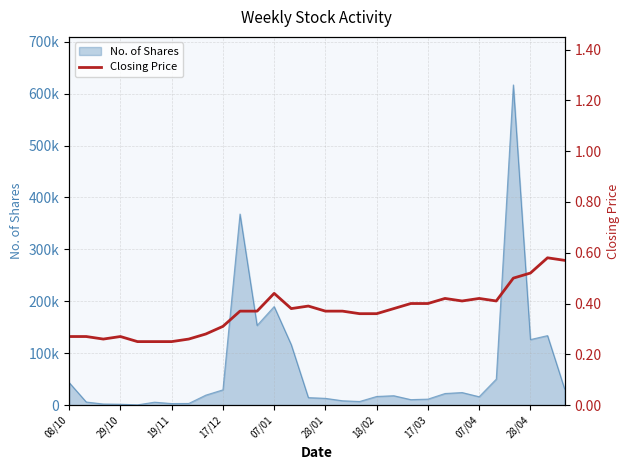

Does the chart display data point markers on the line(s)?

No